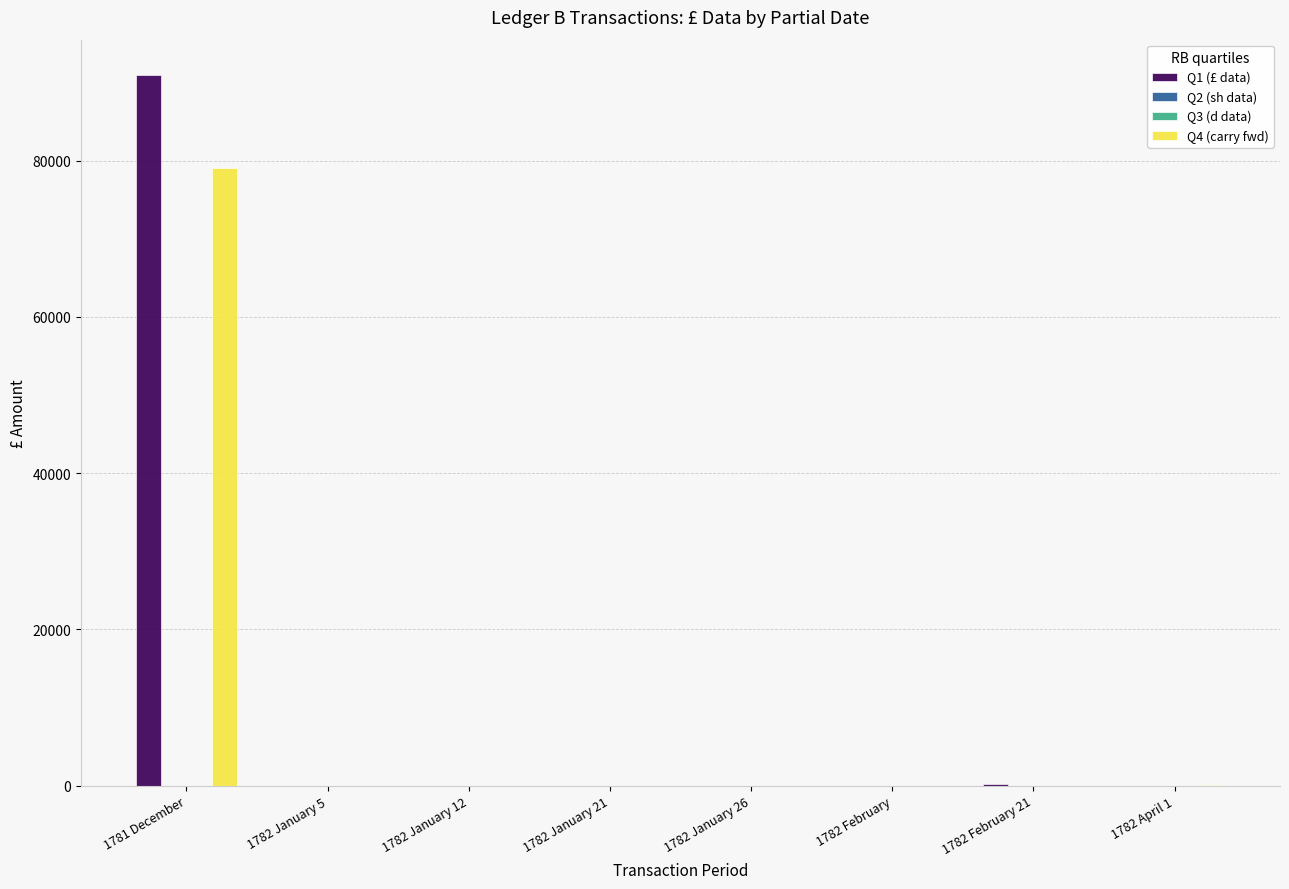

What is the spread (max minus min) of values at 1782 January 12?

8